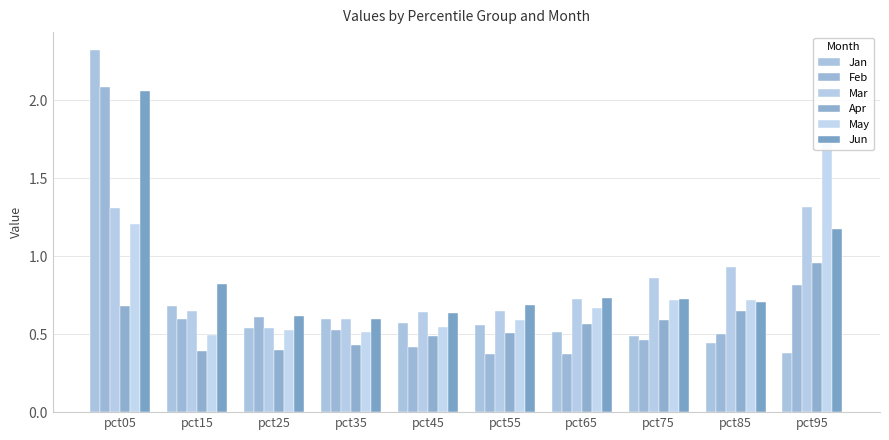

Are the bars grouped side by side (vs. stacked)?

Yes